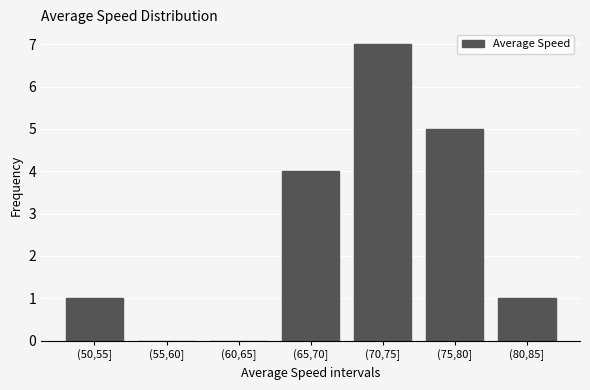

Reading left to right, transcribe all the data shown in this chart.

(50,55]=1	(55,60]=0	(60,65]=0	(65,70]=4	(70,75]=7	(75,80]=5	(80,85]=1